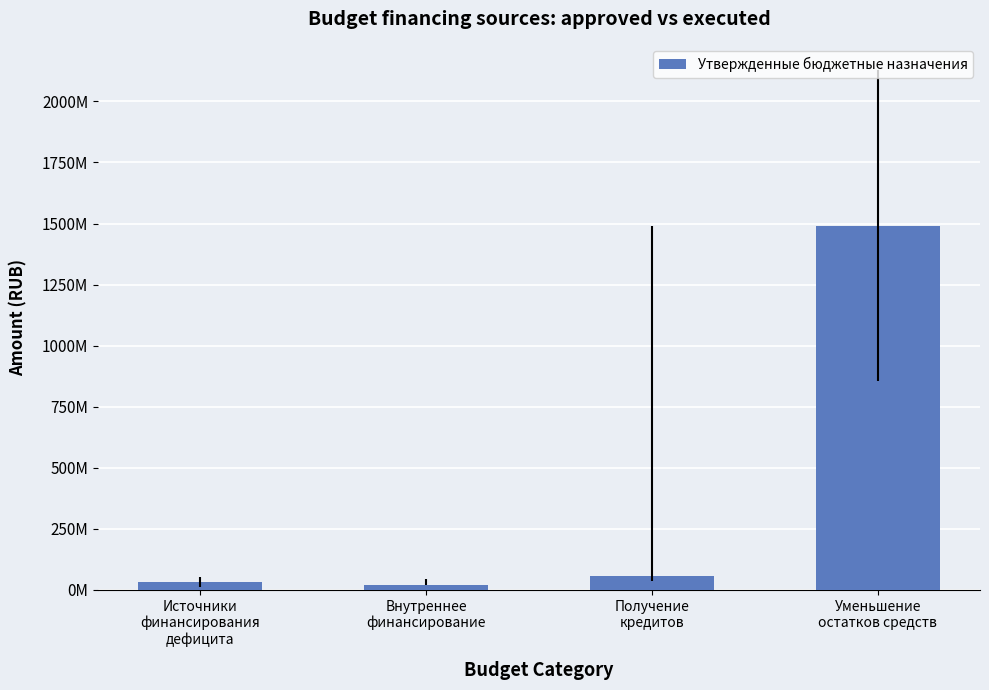

What is the label of the 2nd bar from the left?

Внутреннее
финансирование